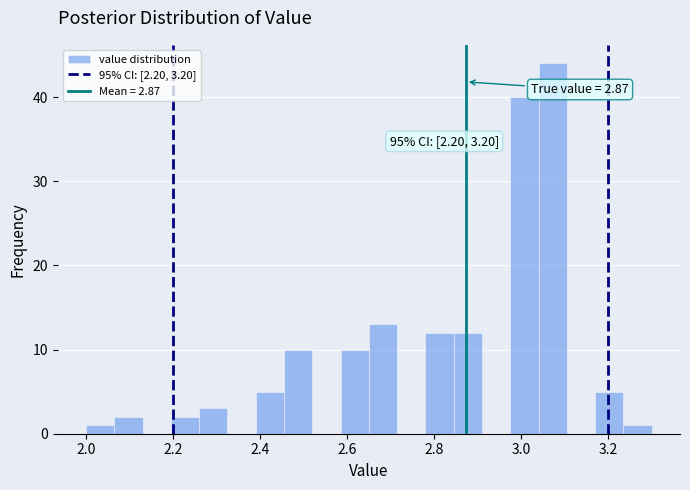

Read against the x-axis, roughly where is the centre of the tallest bar?

3.08